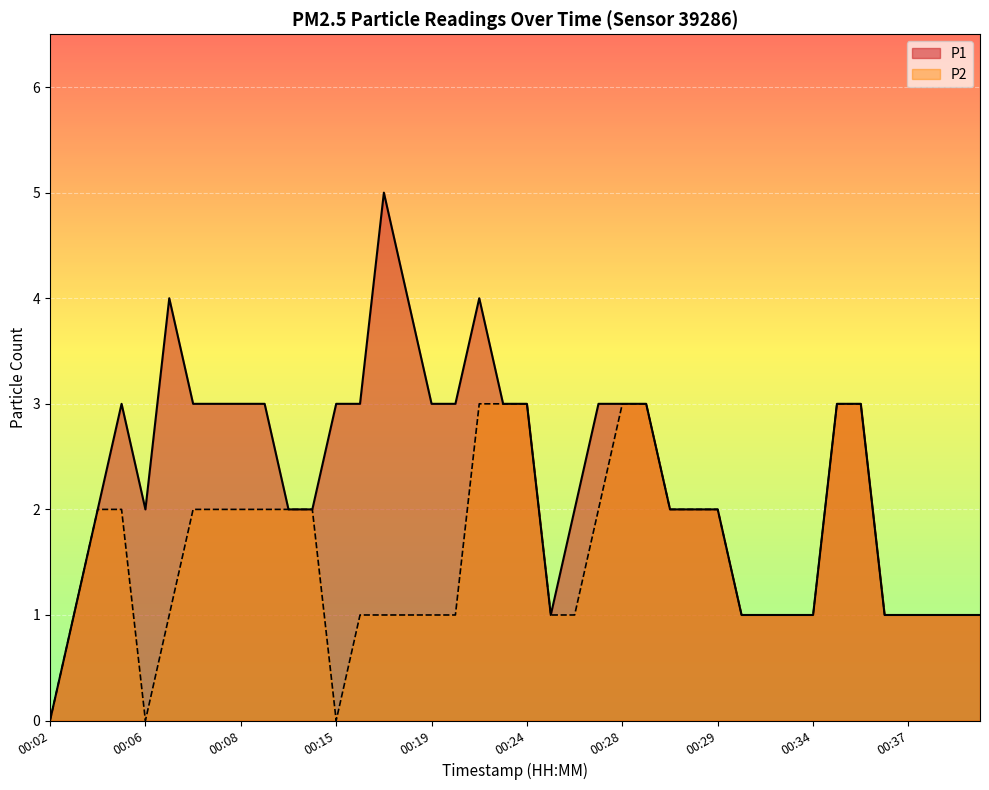

True or false: P1 and P2 intersect in this chart.

False